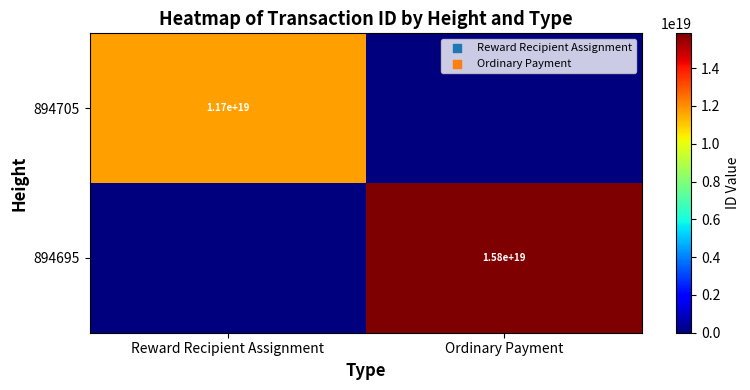

The value of 894705 at Reward Recipient Assignment is 11700000000000000000. True or false?

True